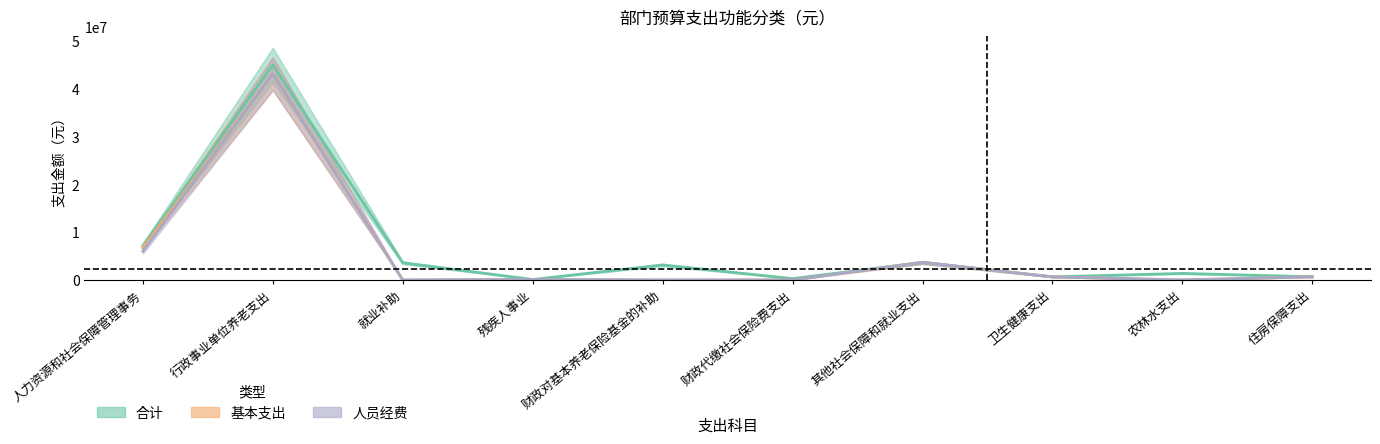

The 人员经费 series shows 0.0 at 就业补助. True or false?

True